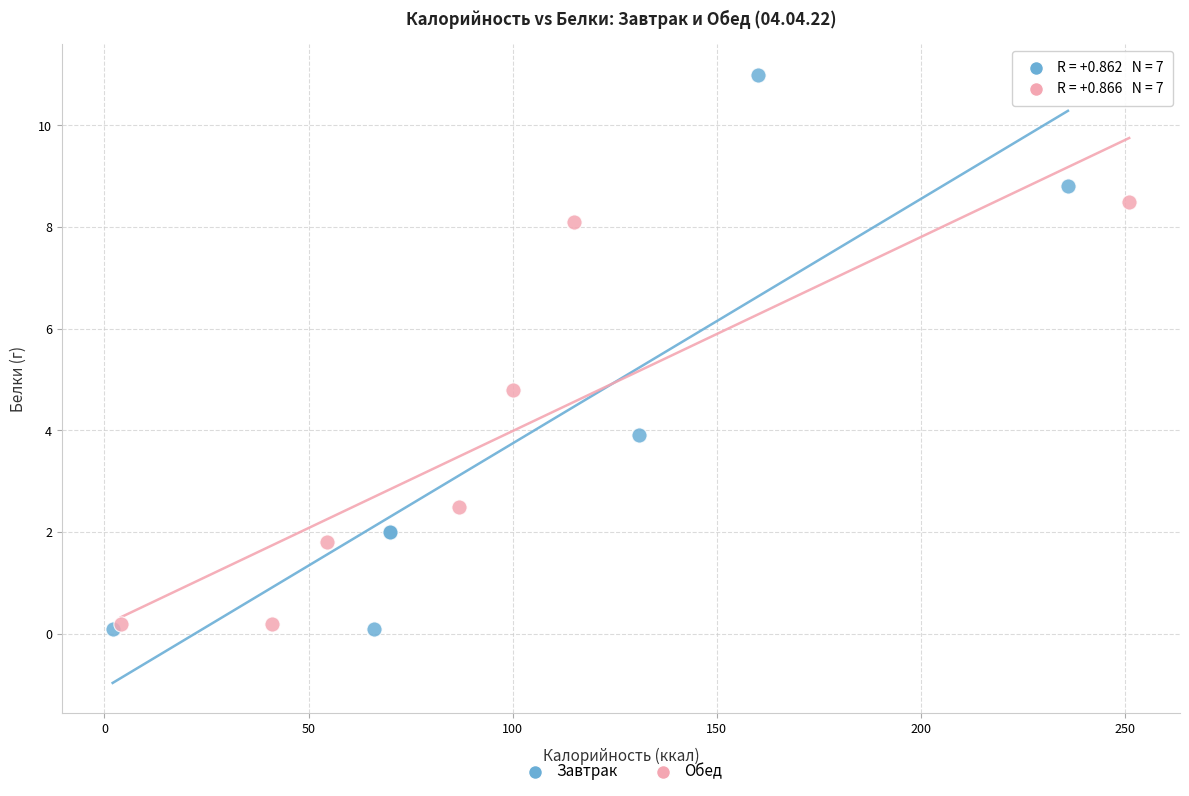

Which series has the widest spread of Y values?

Завтрак